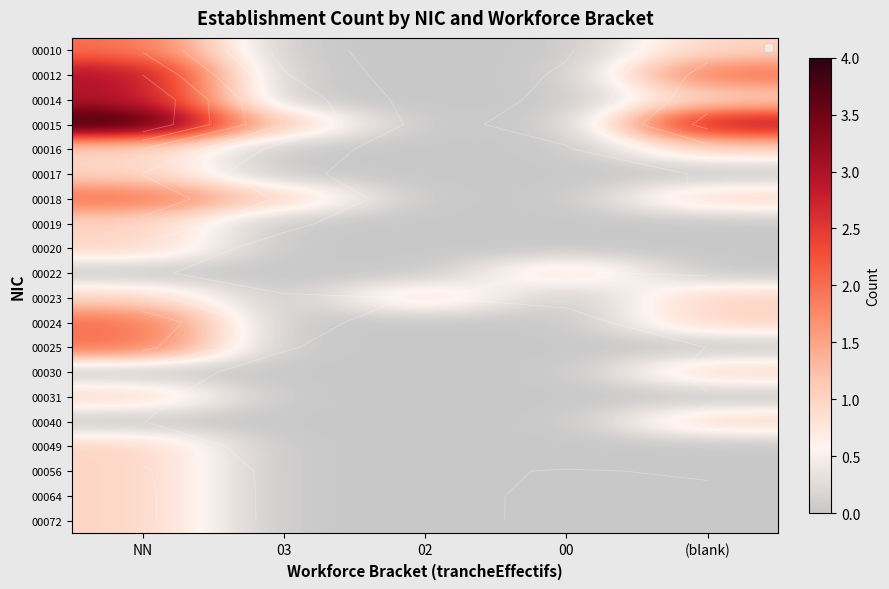

Which series has the largest total across all categories?

00015